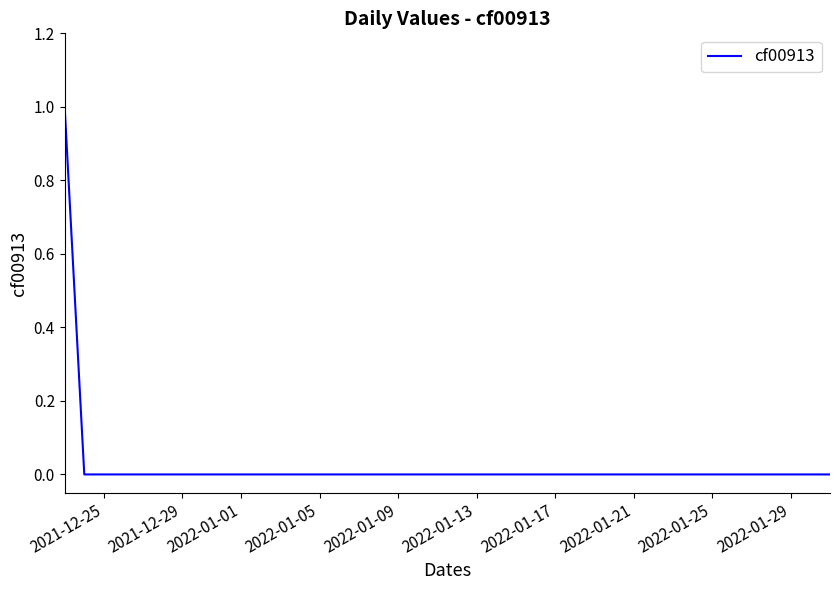

How many lines are shown in the chart?

1